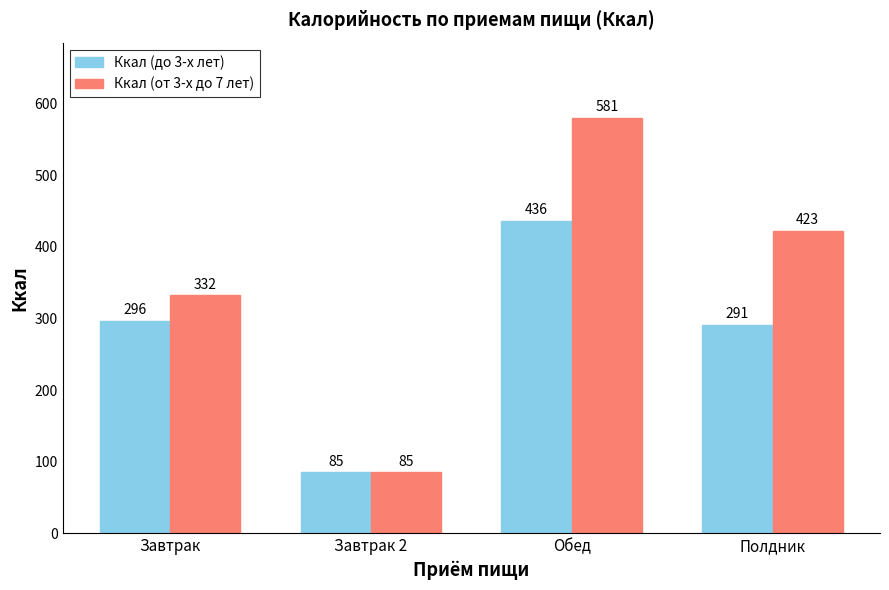

What is the label of the 2nd bar from the right?

Обед